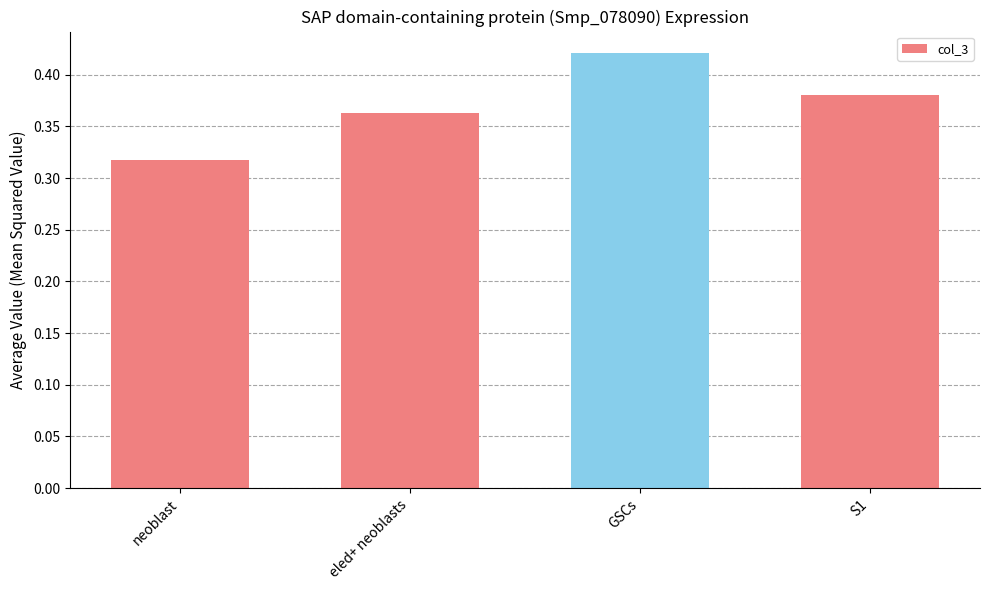

Between GSCs and neoblast, which is larger?

GSCs